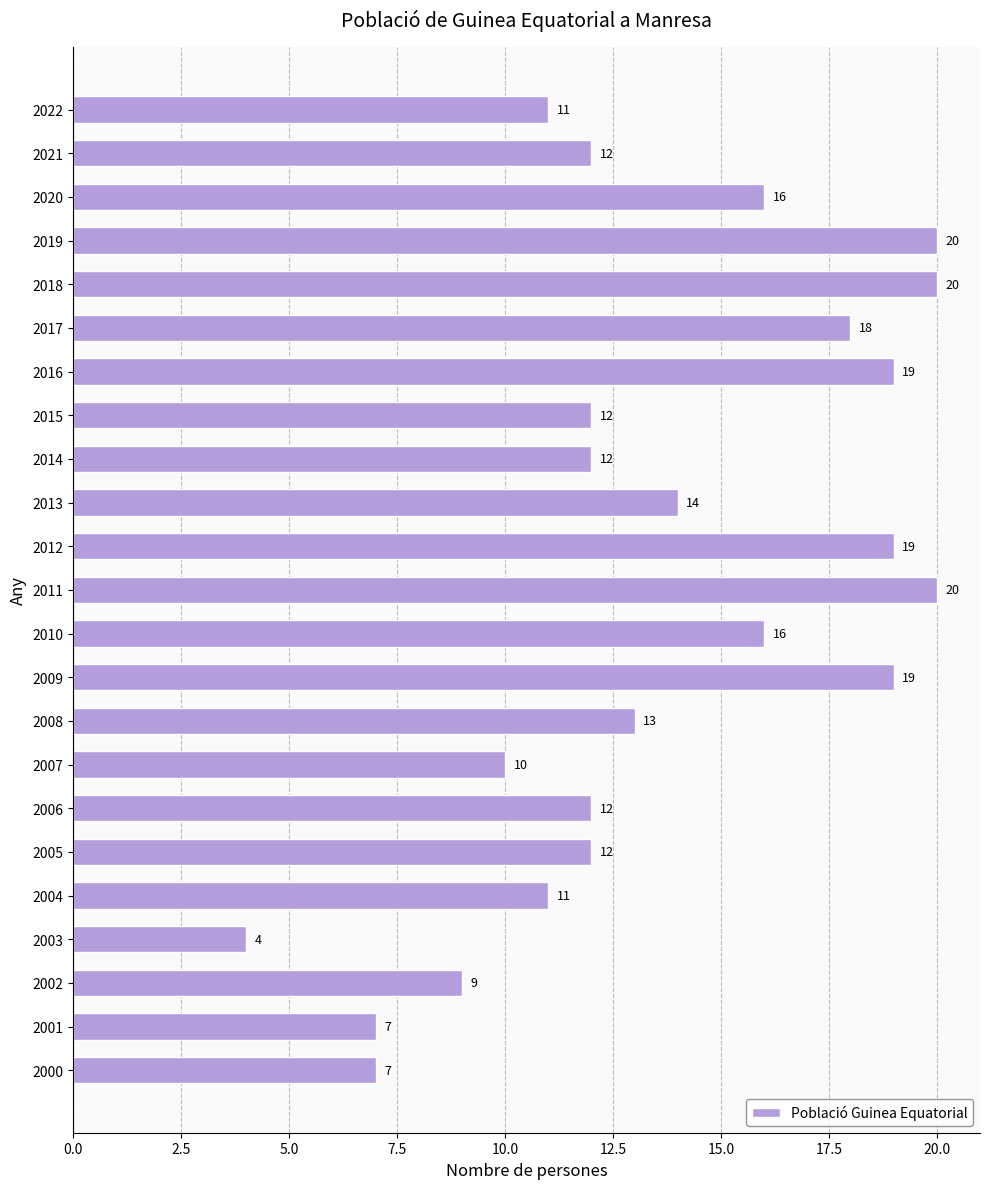

How many bars are there in total?

23